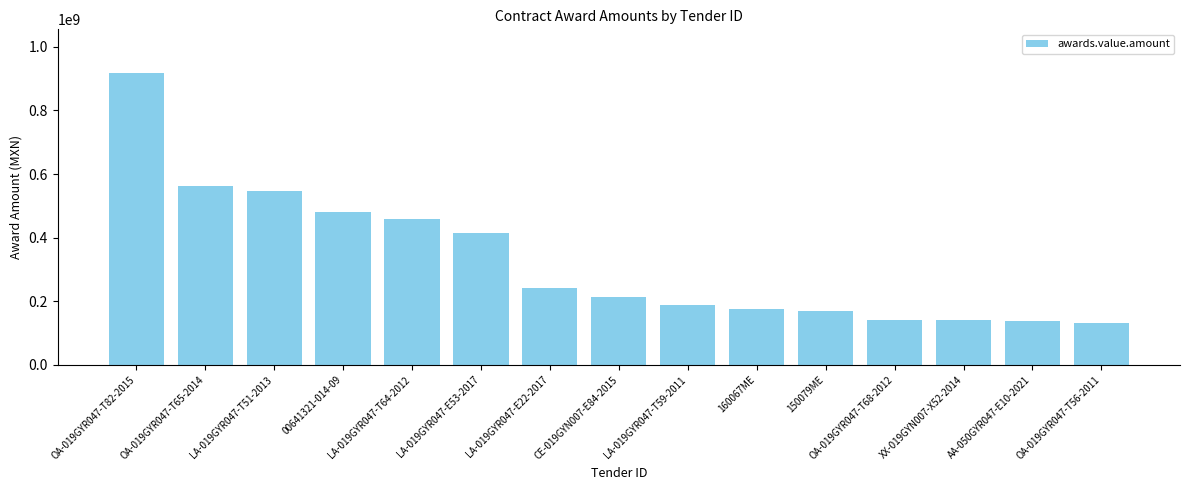

At which label is the value closest to 523747722?

LA-019GYR047-T51-2013